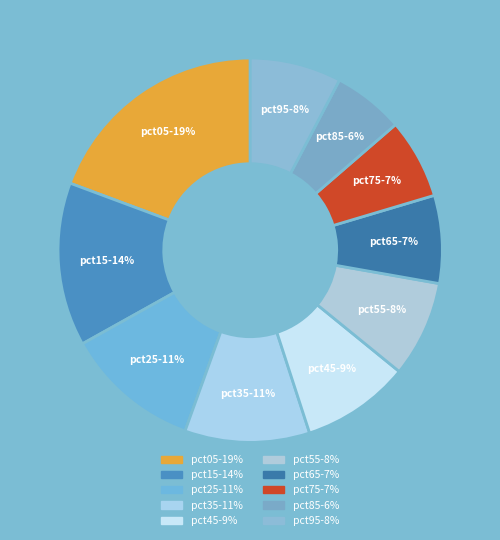

Between pct55 and pct75, which is larger?

pct55